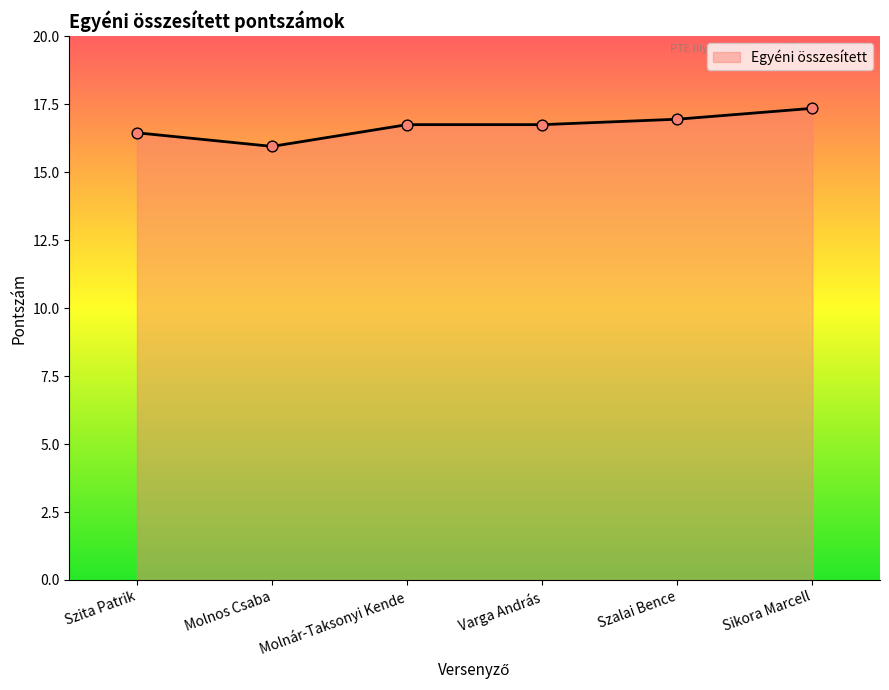

Which has a higher value, Molnár-Taksonyi Kende or Szalai Bence?

Szalai Bence